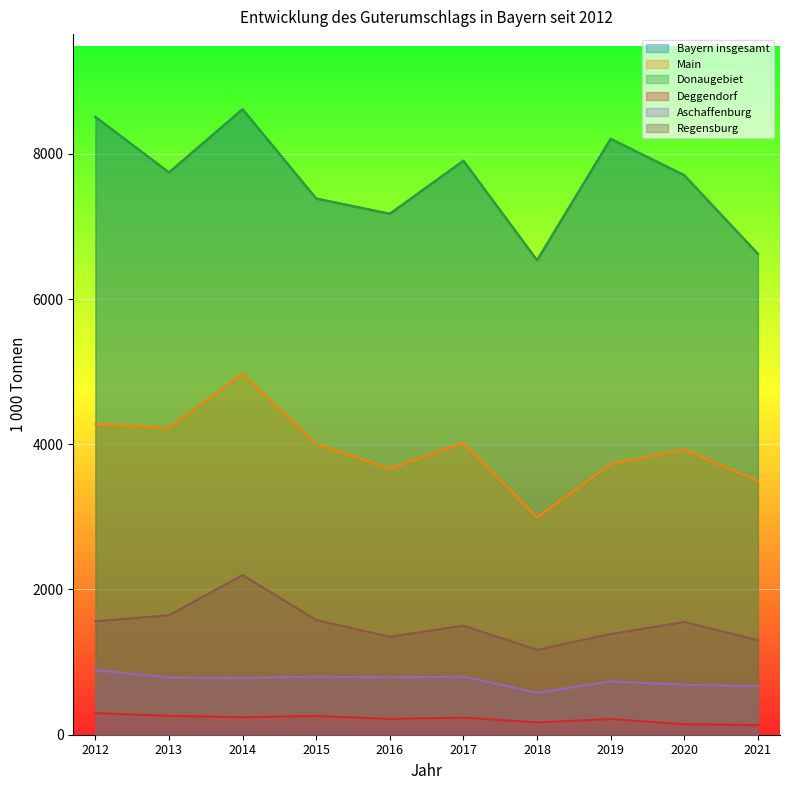

Where is the first local maximum for Regensburg?

2014